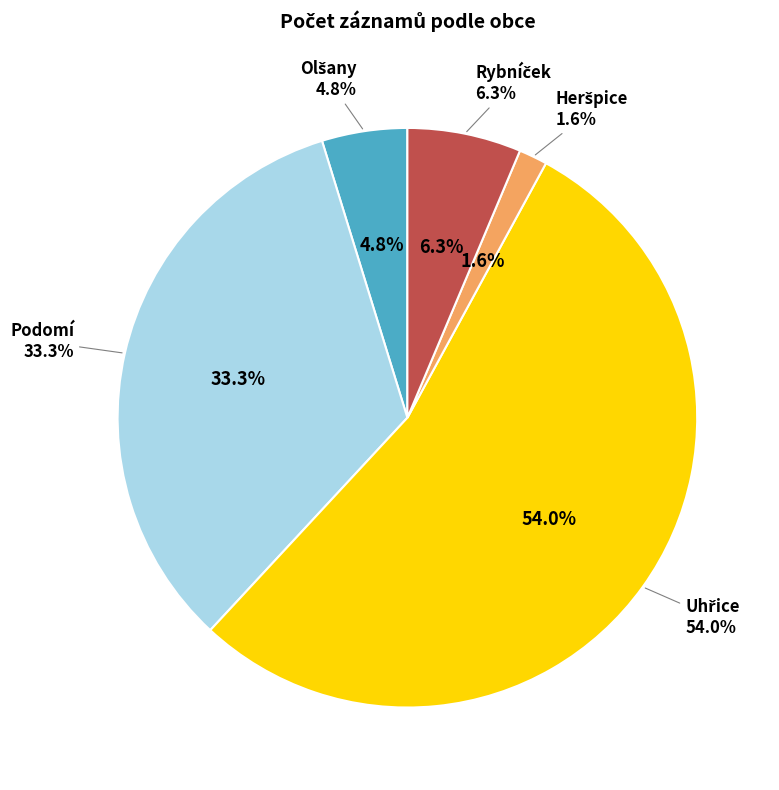

What is the change in value from Podomí to Rybníček?

-17